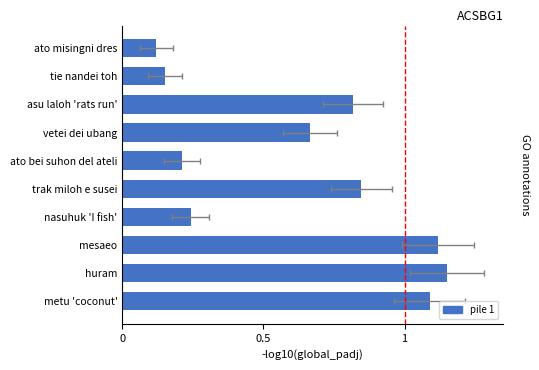

What position from the left is metu 'coconut'?

1